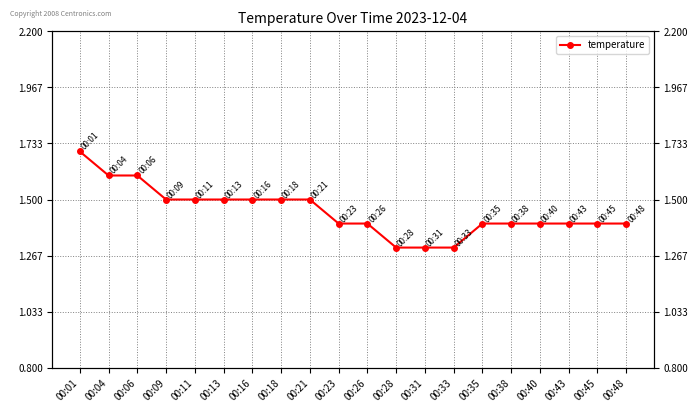

Which category has the highest value across all series?

00:01